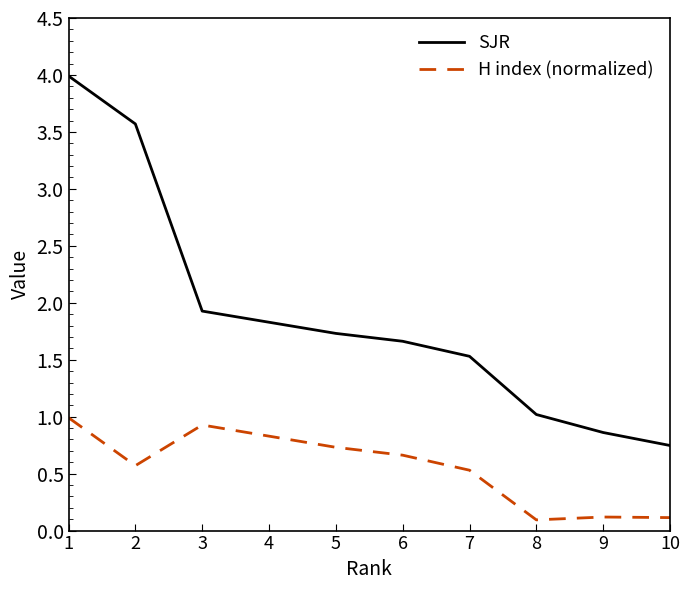

What is the difference between the SJR values at 1 and 6?

2.3